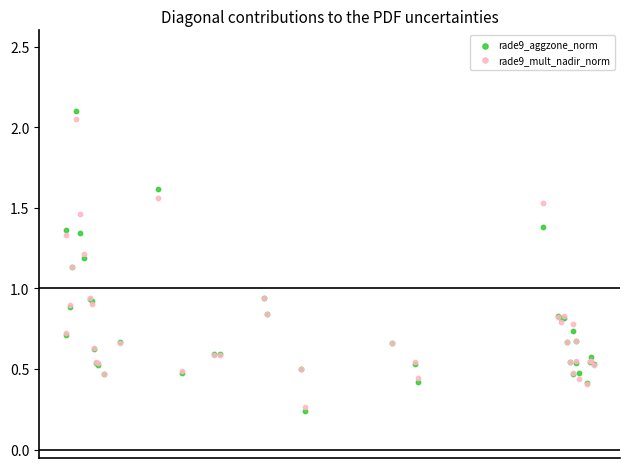

Which series has the largest Y range (max minus min)?

rade9_aggzone_norm